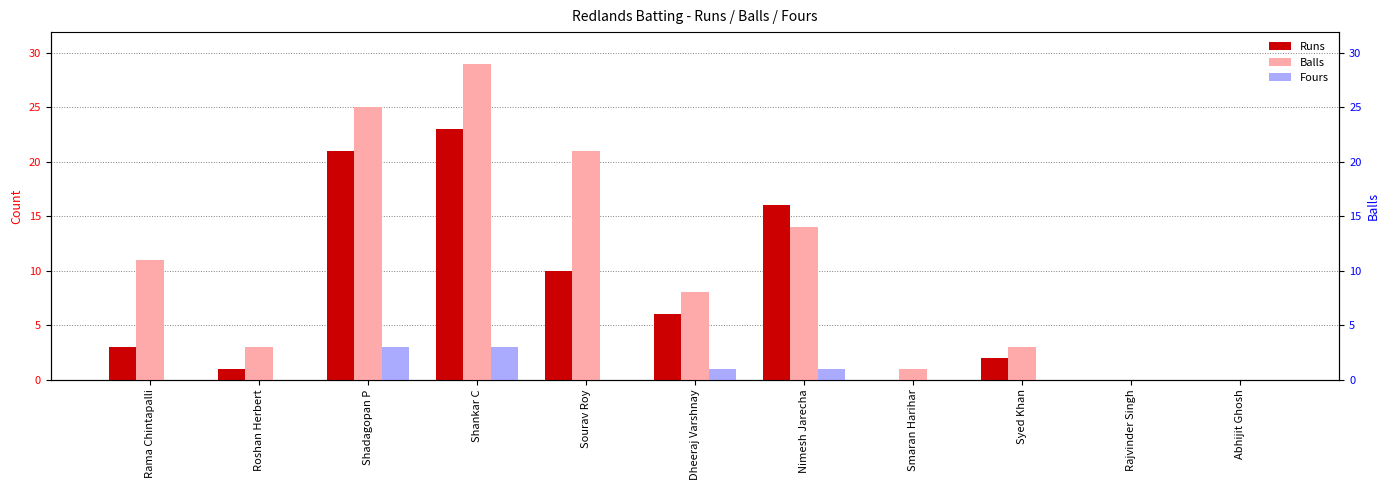

What position from the right is Roshan Herbert?

10